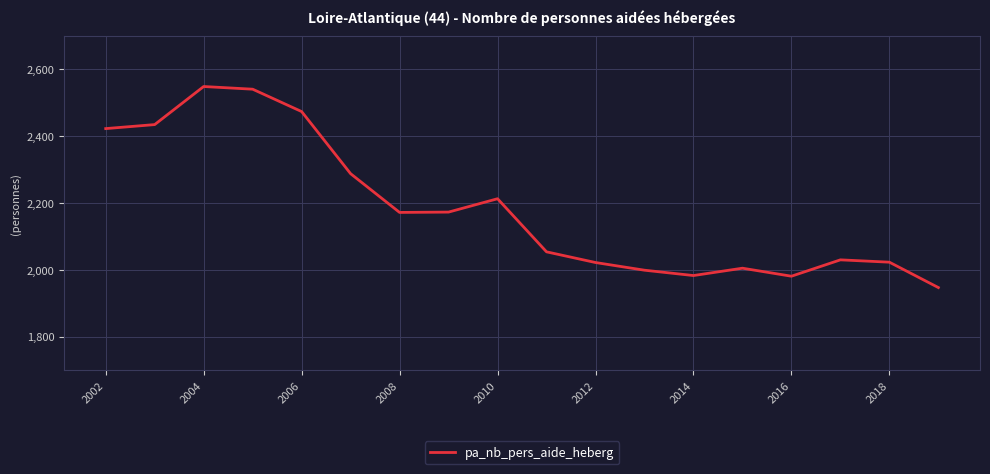

What is the maximum value shown in the chart?

2549